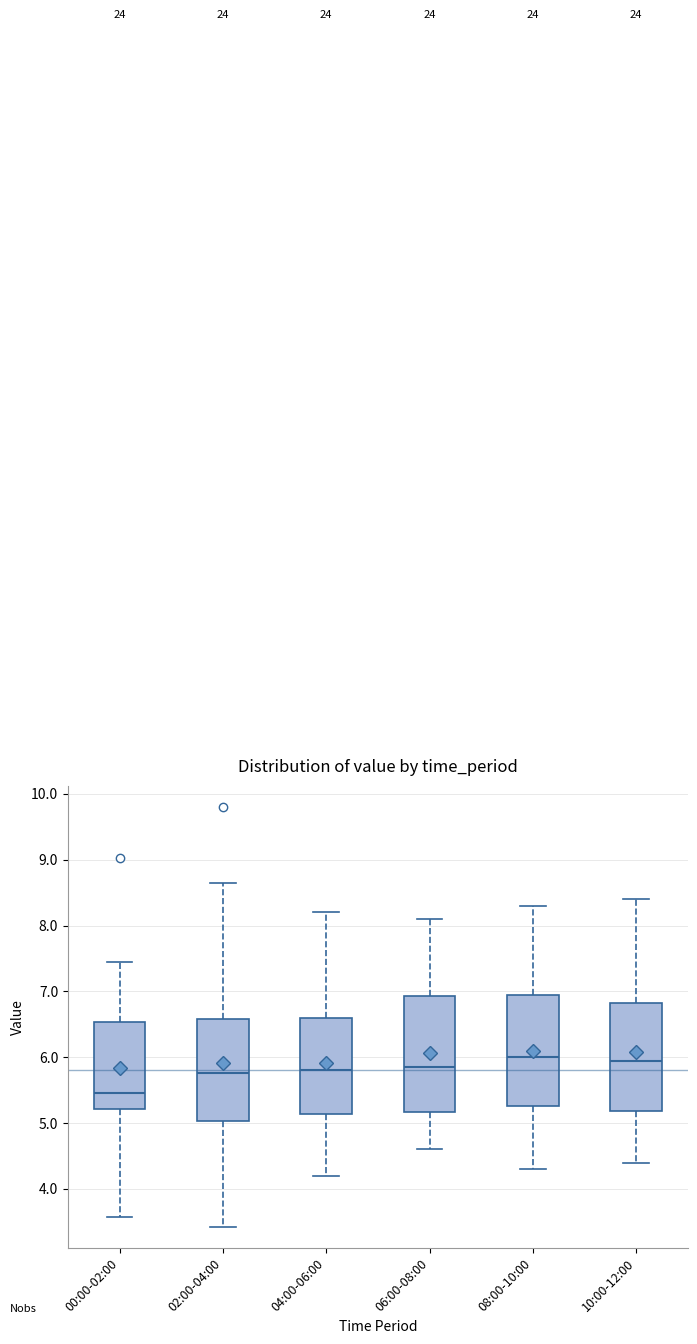

Reading left to right, transcribe this box plot: for each box, give where its median line is, the range the box spans, and where its two whiskers end, as read against the y-axis. The values are not printed on the chart, so give them approximately, as read against the axis.

00:00-02:00: median 5.5, box 5.2 to 6.5, whiskers 3.6 to 7.5
02:00-04:00: median 5.8, box 5.0 to 6.6, whiskers 3.4 to 8.7
04:00-06:00: median 5.8, box 5.1 to 6.6, whiskers 4.2 to 8.2
06:00-08:00: median 5.9, box 5.2 to 6.9, whiskers 4.6 to 8.1
08:00-10:00: median 6.0, box 5.3 to 7.0, whiskers 4.3 to 8.3
10:00-12:00: median 6.0, box 5.2 to 6.8, whiskers 4.4 to 8.4